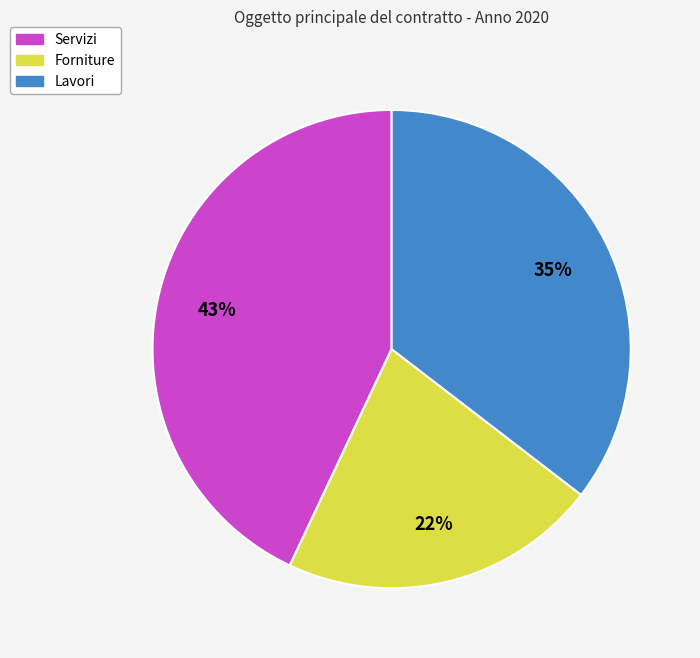

To the nearest percent, what percentage of the pie is Servizi?

43%